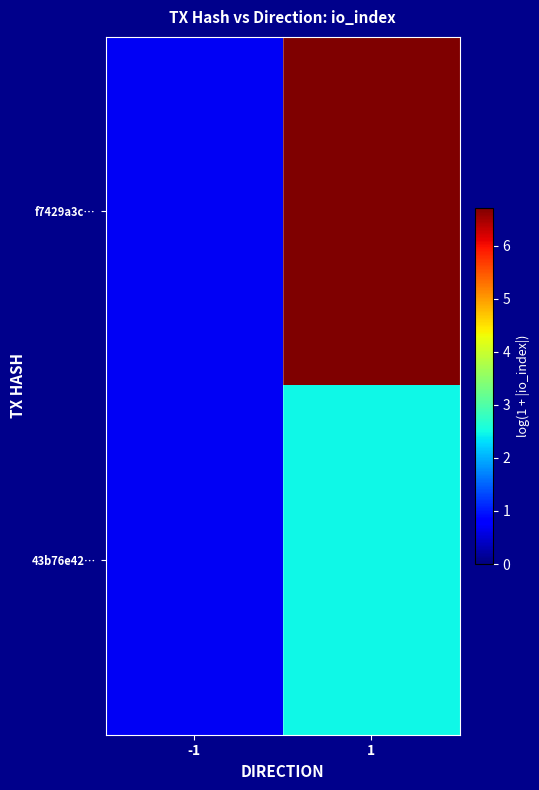

Which series has the largest total across all categories?

f7429a3c…